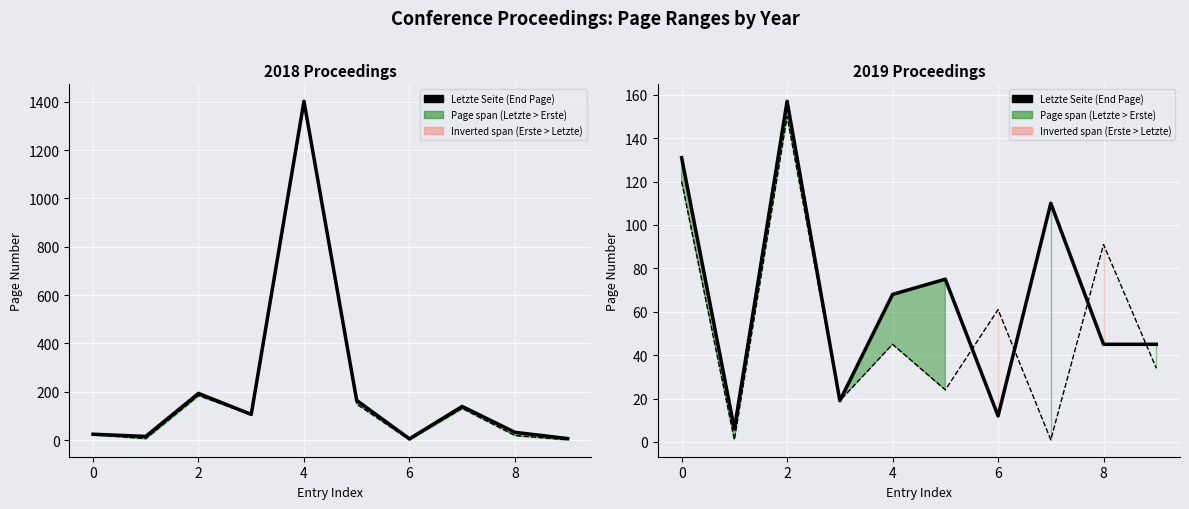

Is the value of Letzte Seite (End Page) at 7 greater than the value of Erste Seite line at 7?

Yes